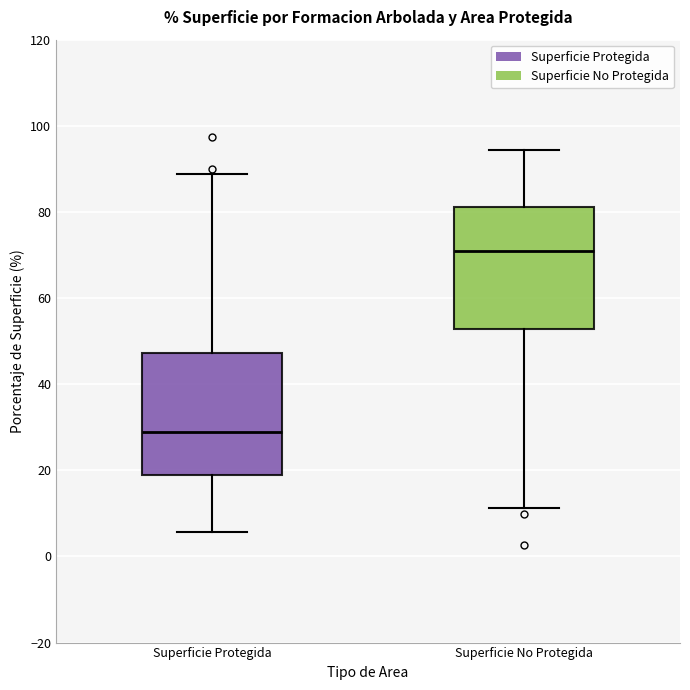

Where is the upper edge of the box for Superficie Protegida on the y-axis? The values are not printed on the chart, so give them approximately, as read against the axis.

48